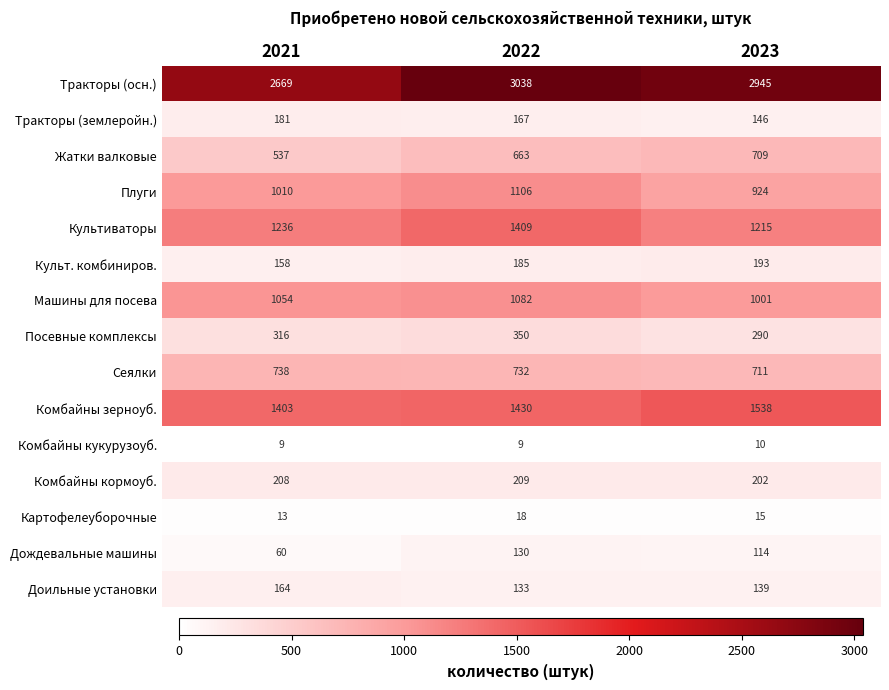

What is the smallest value displayed?

9